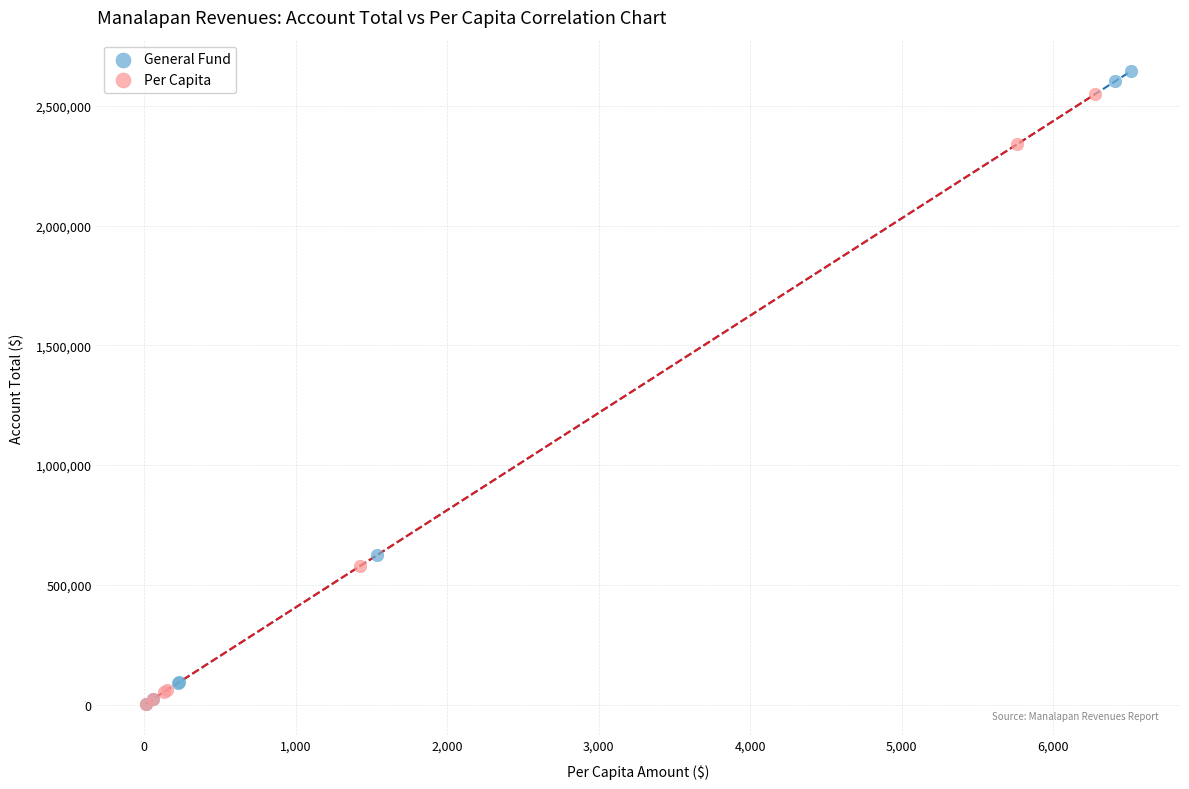

What are all the series names shown in the legend?

General Fund, Per Capita